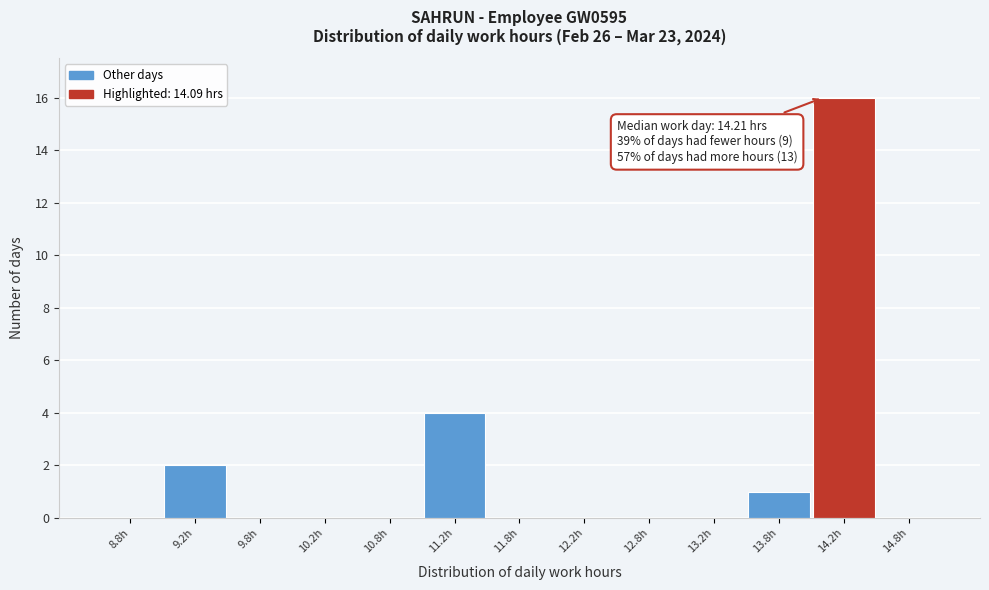

Over which range of the x-axis is the bar tallest?

14.0 to 14.5